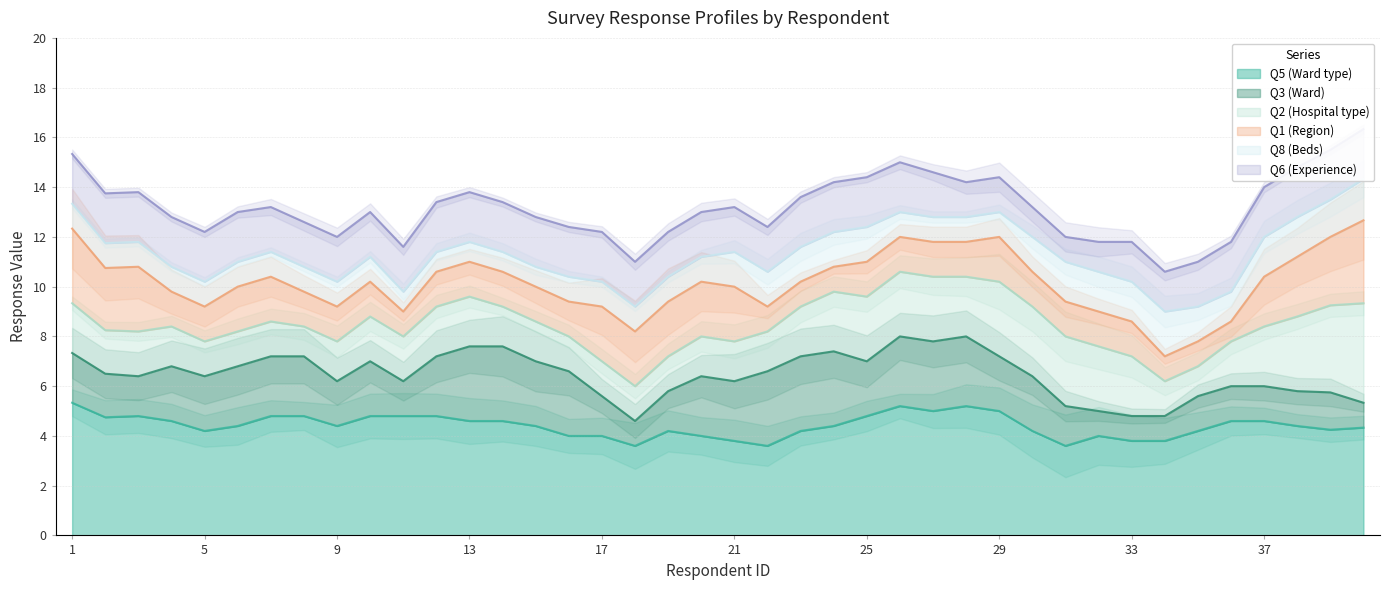

True or false: Q8 and Q3 cross at least once.

True